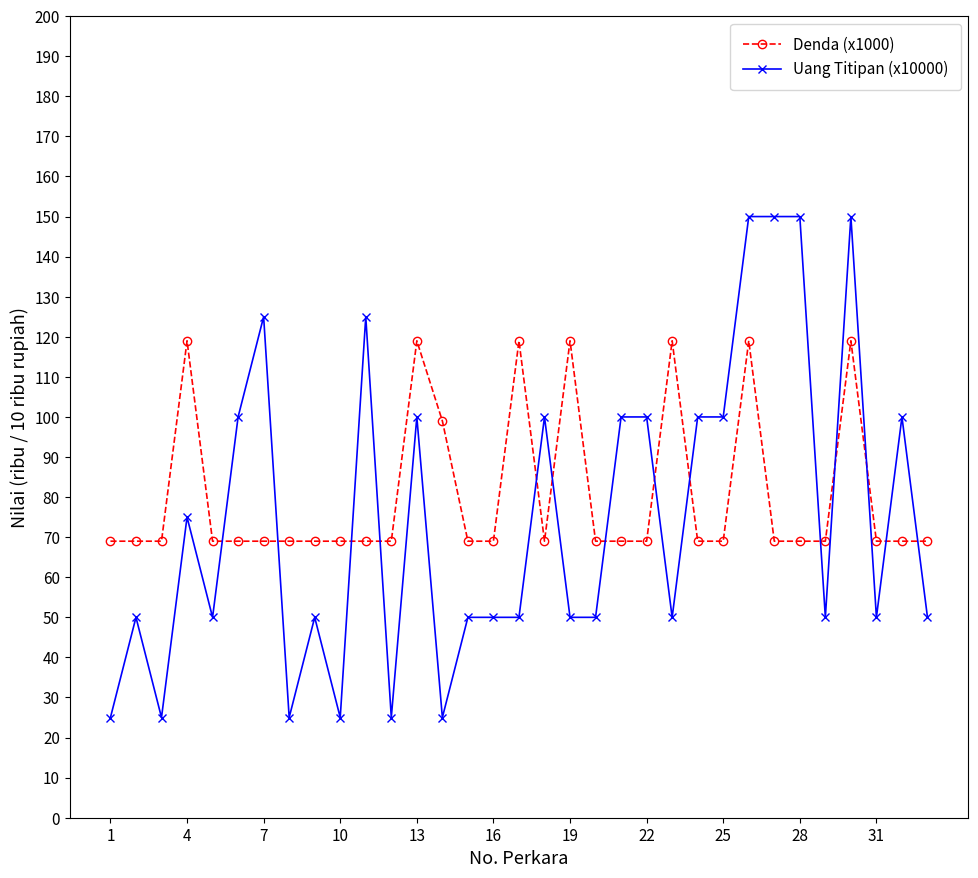

Rank the series by their maximum value, from lowest to highest.

Denda (x1000), Uang Titipan (x10000)